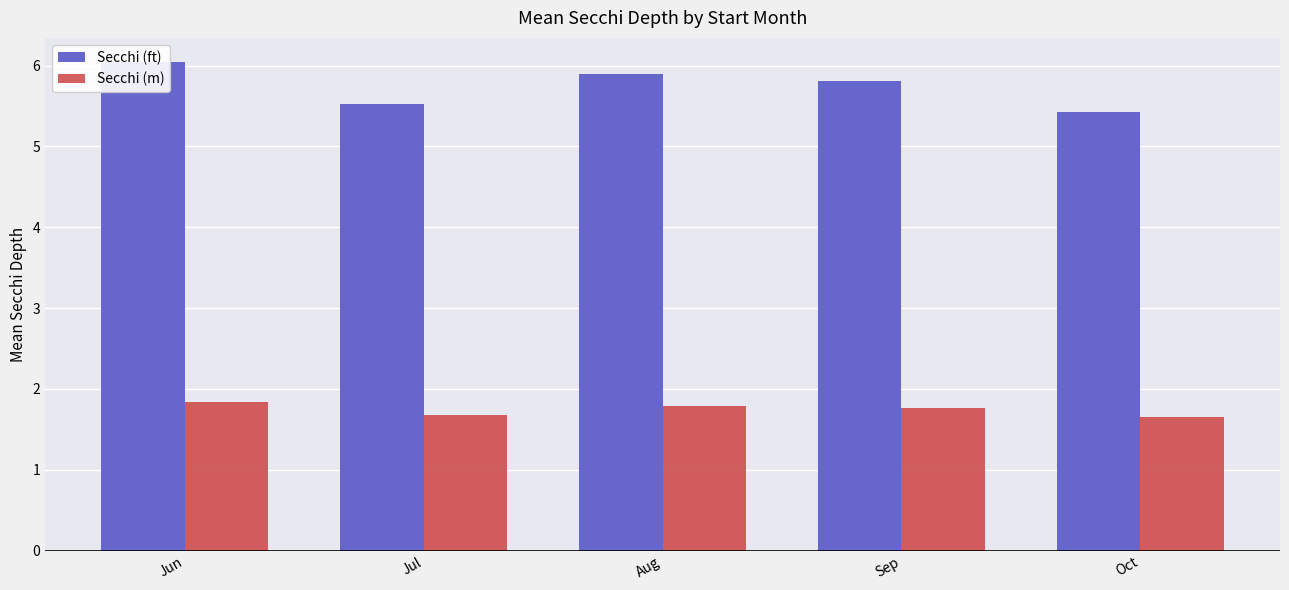

Rank the categories by Secchi (ft) value from lowest to highest.

Oct, Jul, Sep, Aug, Jun